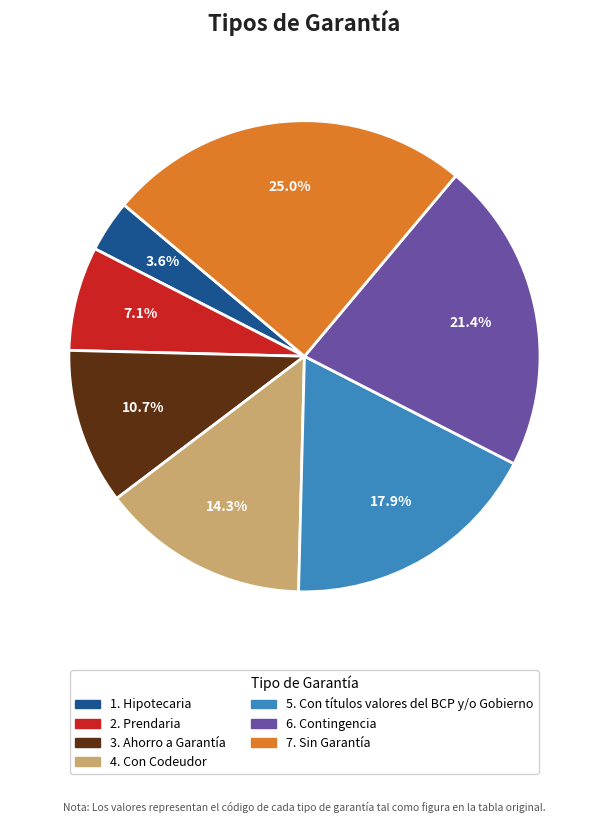

Is there a majority slice in this chart?

No